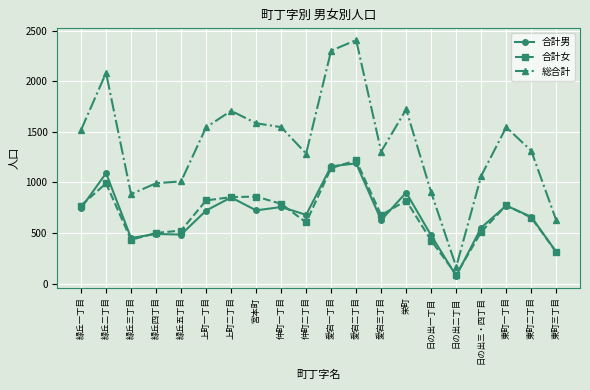

What is the greatest value displayed?

2405